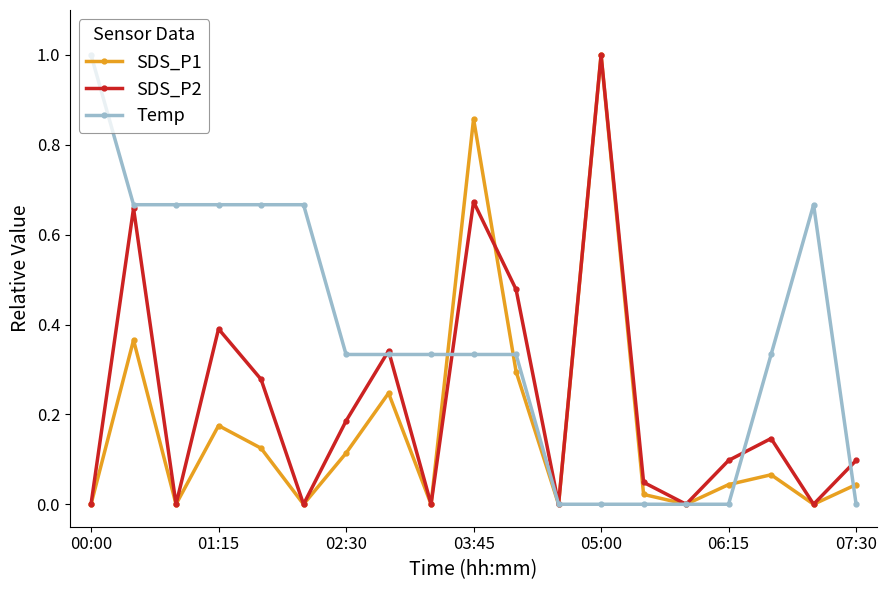

Rank the series by their average value, from highest to lowest.

Temp, SDS_P2, SDS_P1